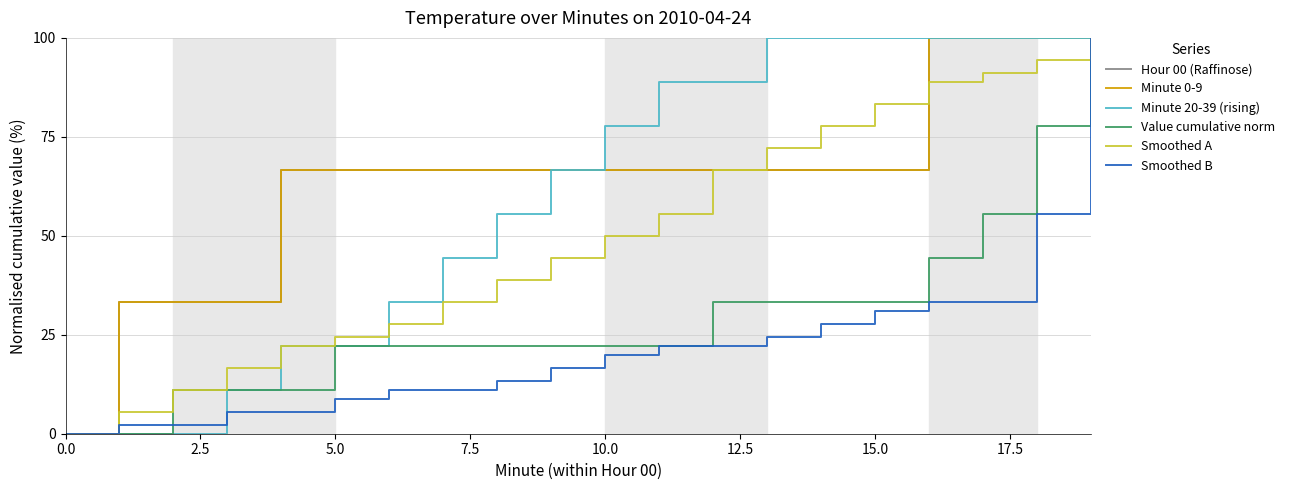

At how many categories does at least one series exceed 92?

7